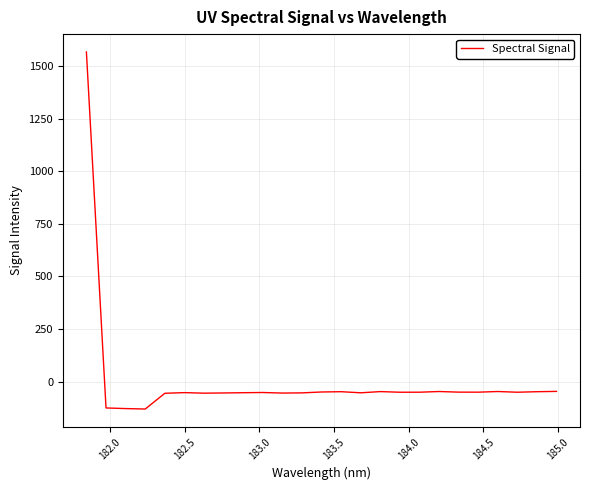

What is the smallest value displayed?

-129.9